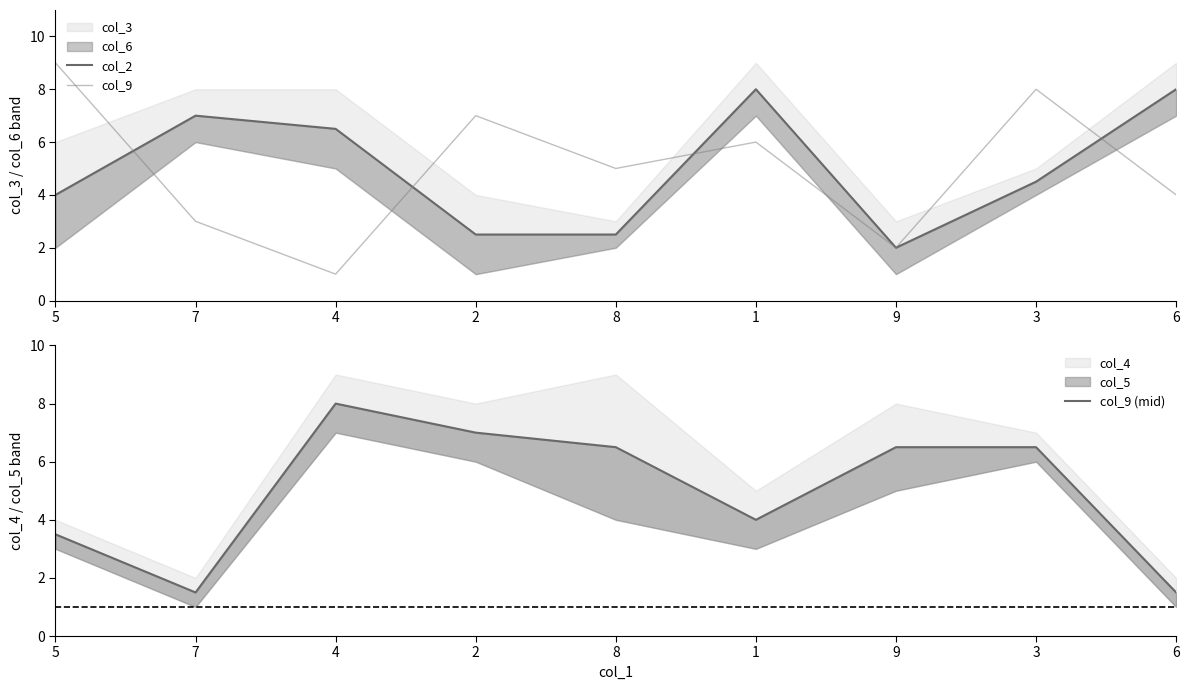

At how many categories does at least one series exceed 6?

9